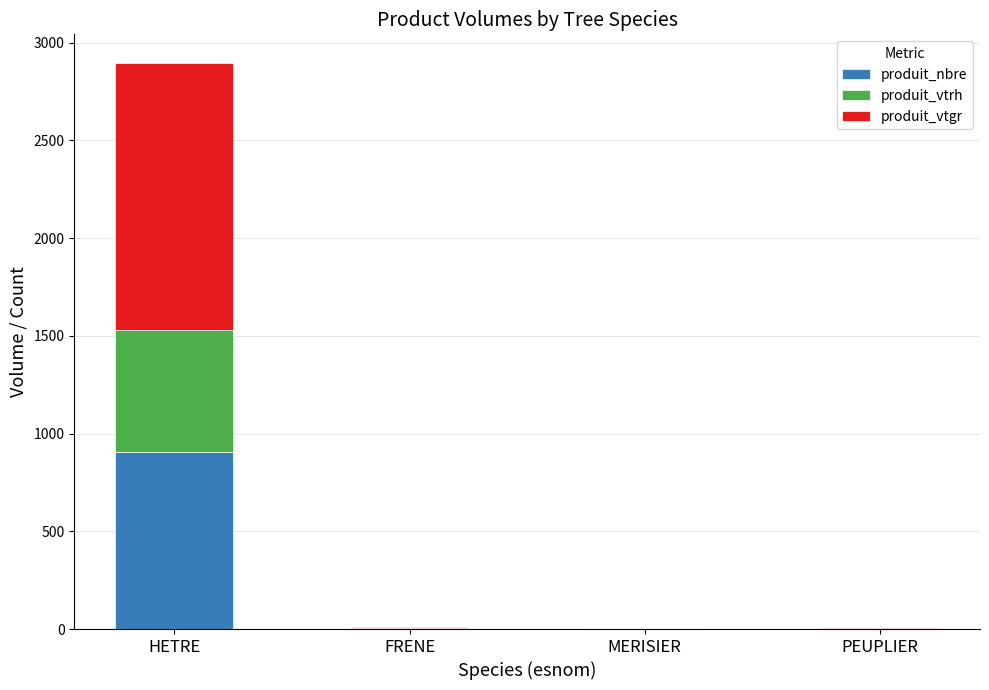

Count the number of categories in the chart.

4